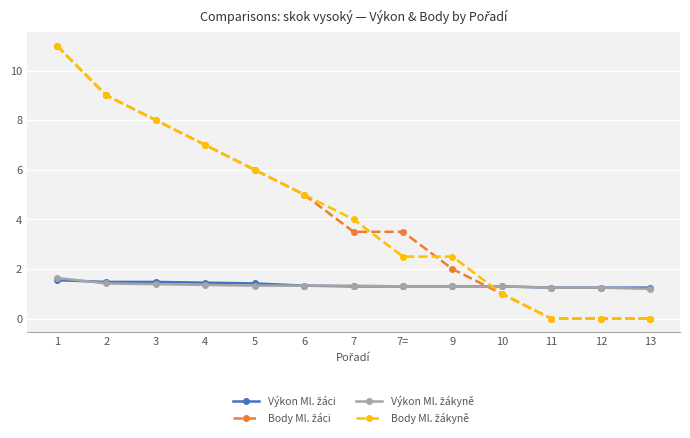

What position from the left is 7?

7